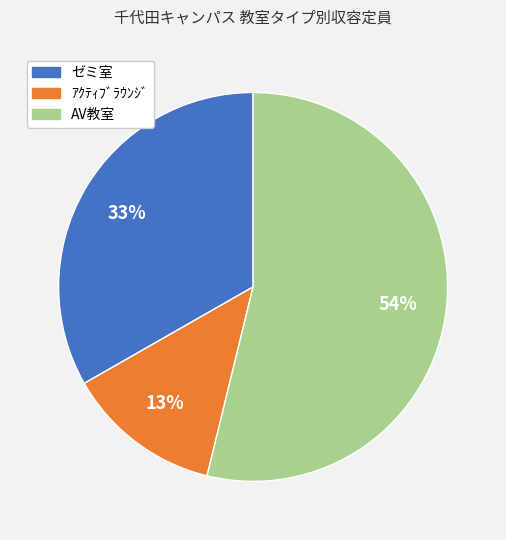

To the nearest percent, what is the difference between the largest and smallest slice percentages?

41%